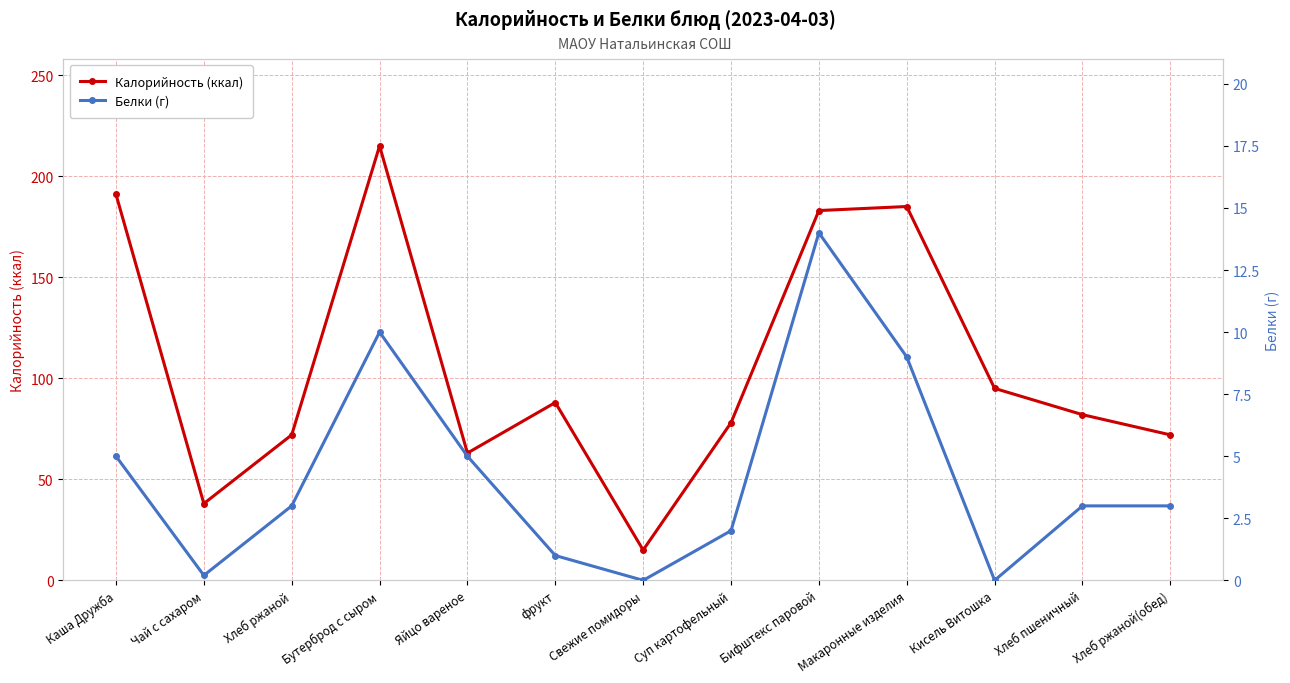

At which category does the chart reach its peak across all series?

Бутерброд с сыром